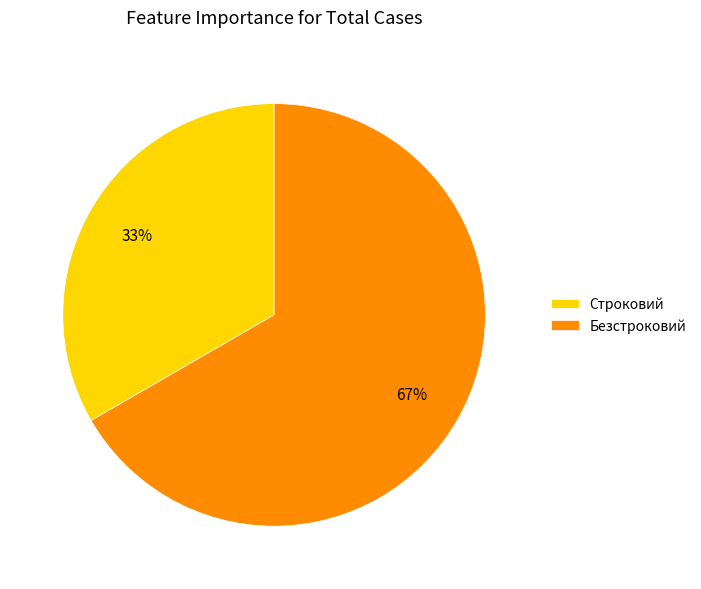

The Безстроковий slice represents 73% of the pie. True or false?

False